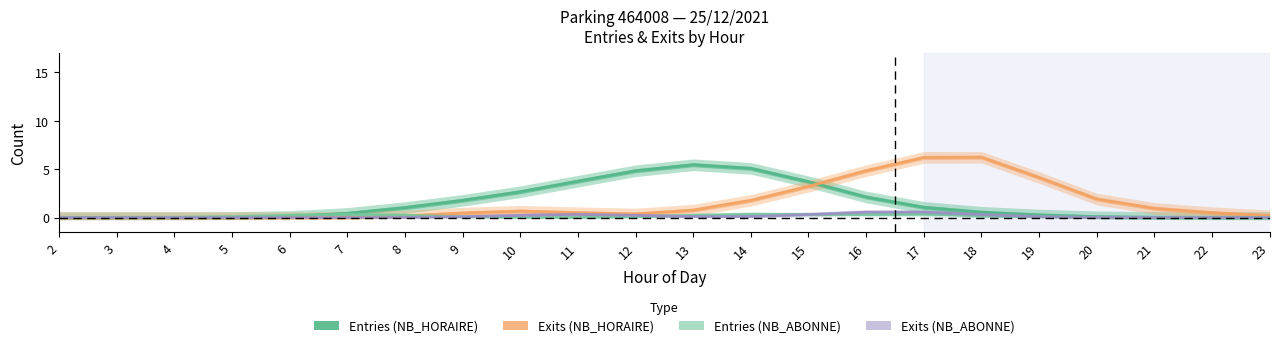

How many positive values does the ENTREES_NB_ABONNE series have?

21